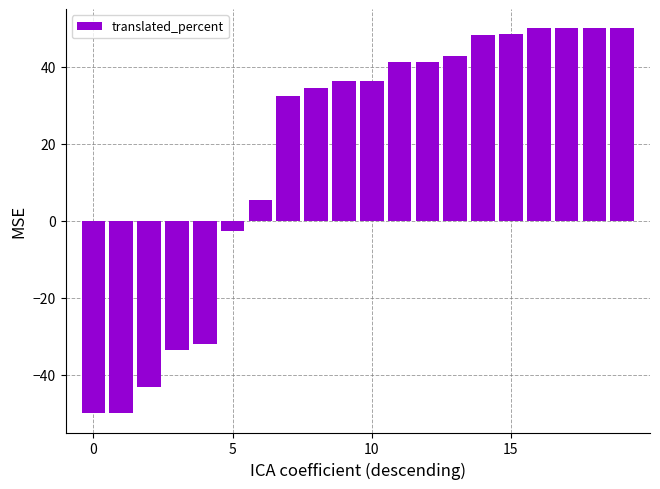

What is the value of the 11th bar from the left?

36.3